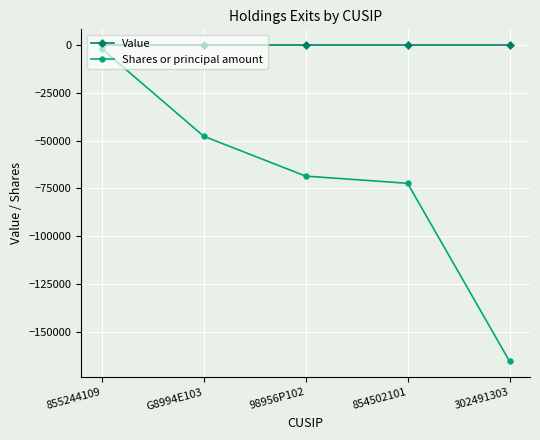

What is the label of the 5th point from the right?

855244109